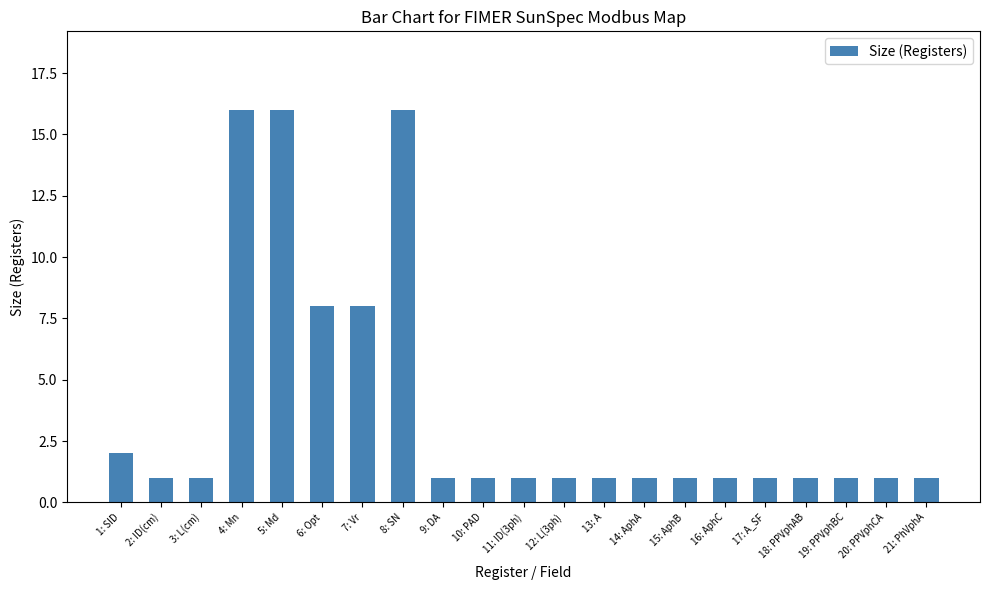

Which has a higher value, 1: SID or 7: Vr?

7: Vr